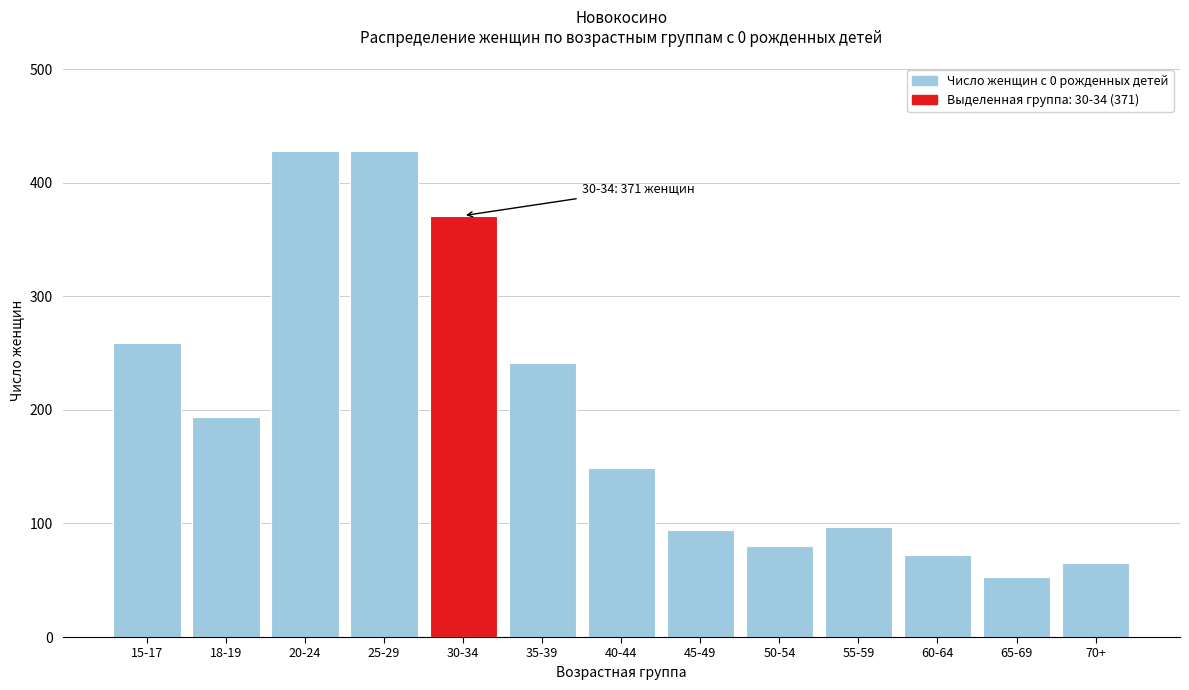

Reading left to right, transcribe all the data shown in this chart.

15-17=259	18-19=194	20-24=428	25-29=428	30-34=371	35-39=241	40-44=149	45-49=94	50-54=80	55-59=97	60-64=72	65-69=53	70+=65